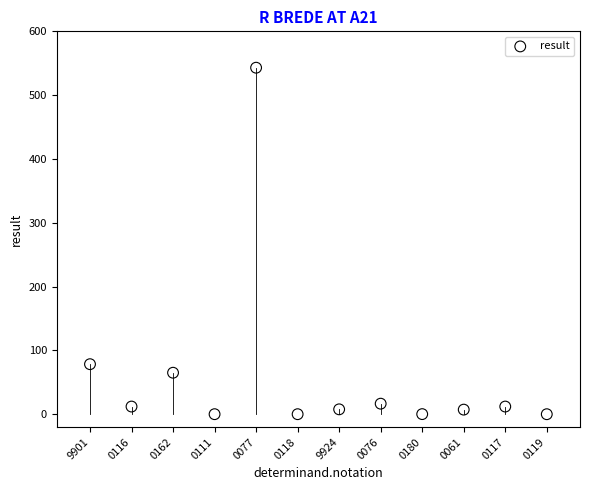

What Y value in the scatter plot is closest to 271?

78.4